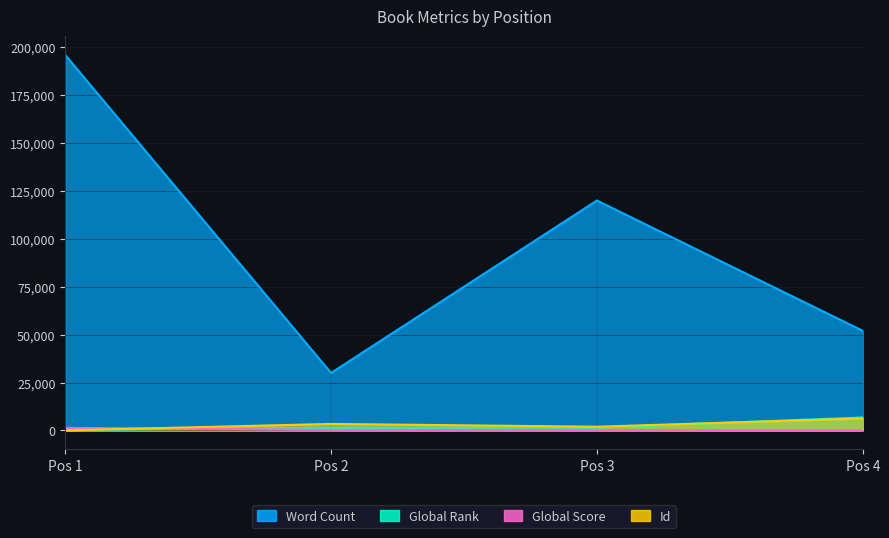

List the labels in order of Global Rank value, smallest first.

Pos 1, Pos 2, Pos 3, Pos 4